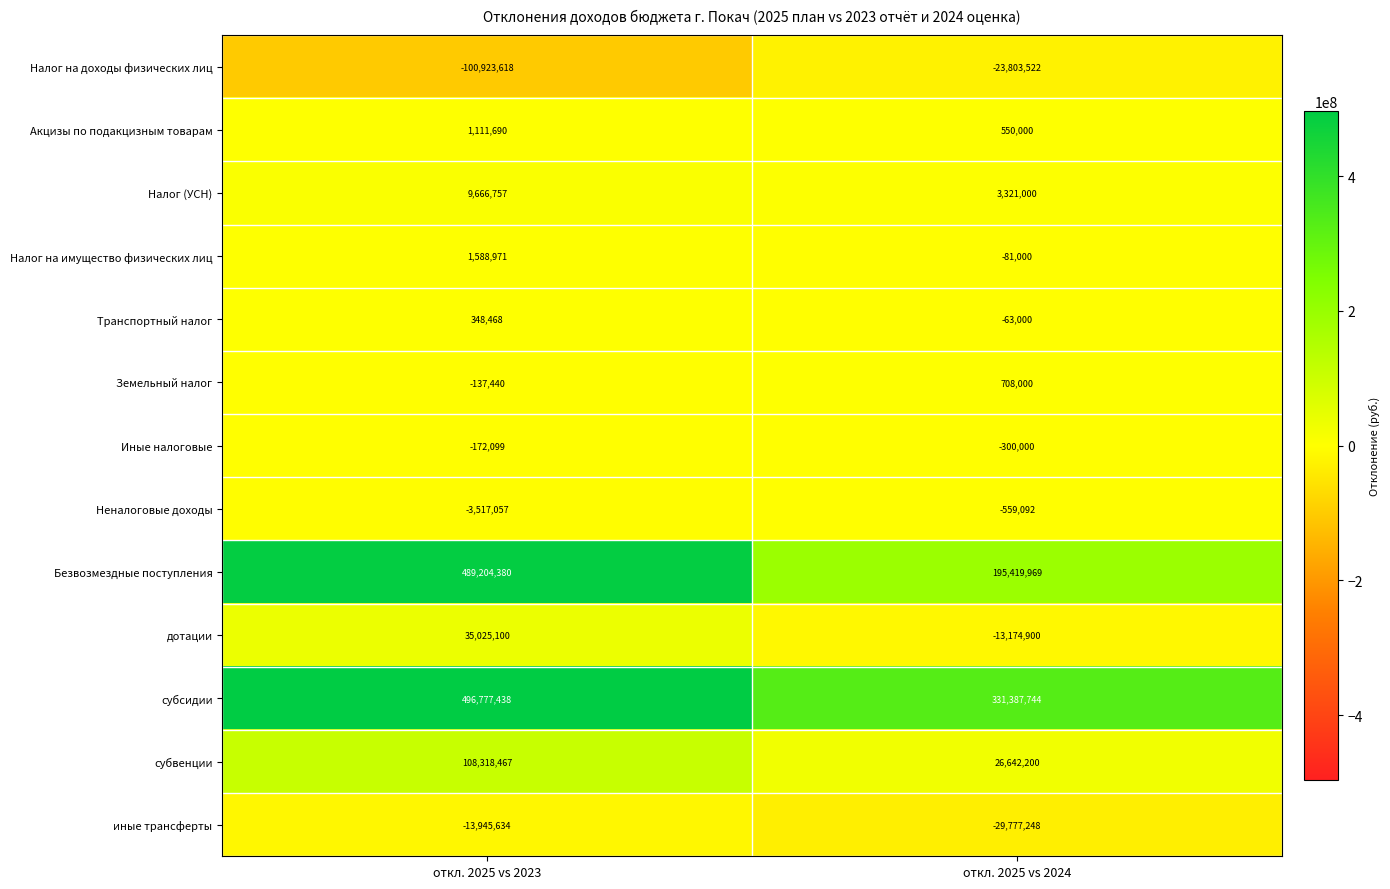

What is the total value across all series at откл. 2025 vs 2024?

490270151